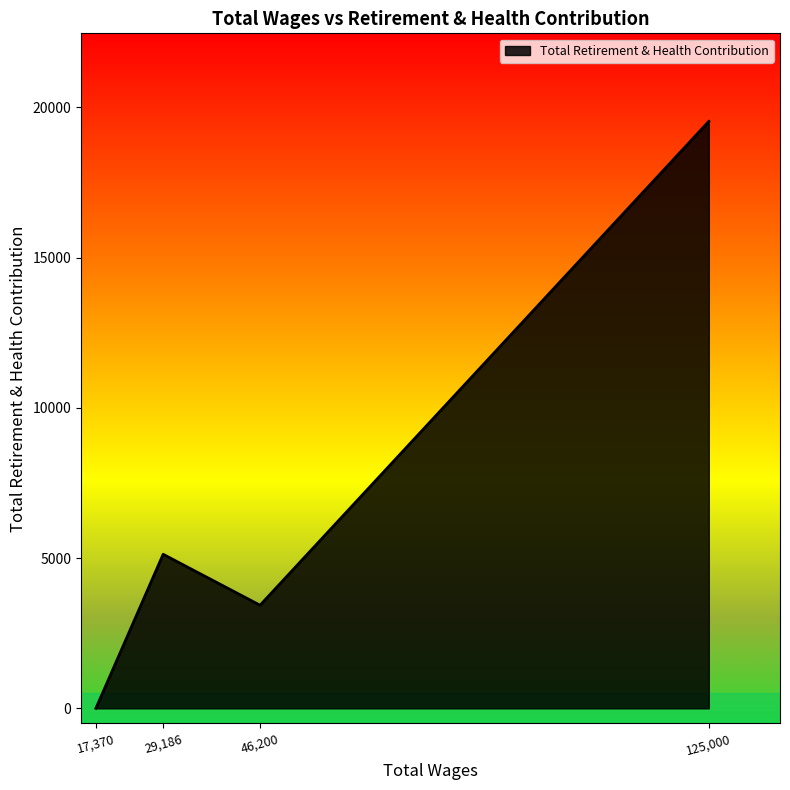

How many values are above zero?

3